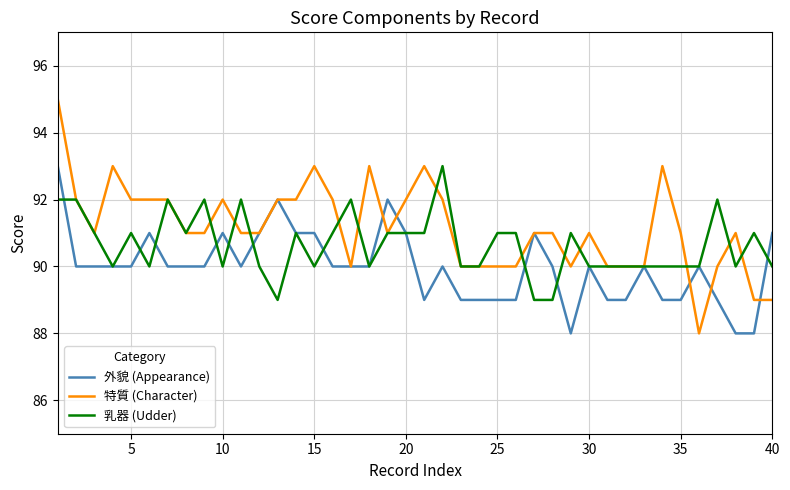

Which series has the largest total across all categories?

特質 (Character)